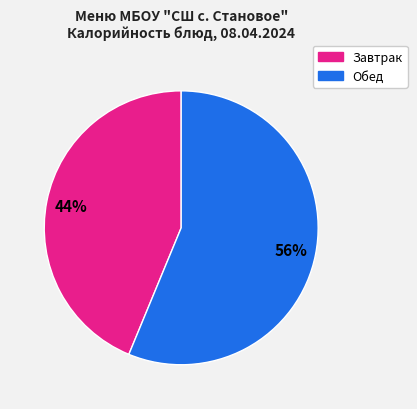

Is there a majority slice in this chart?

Yes